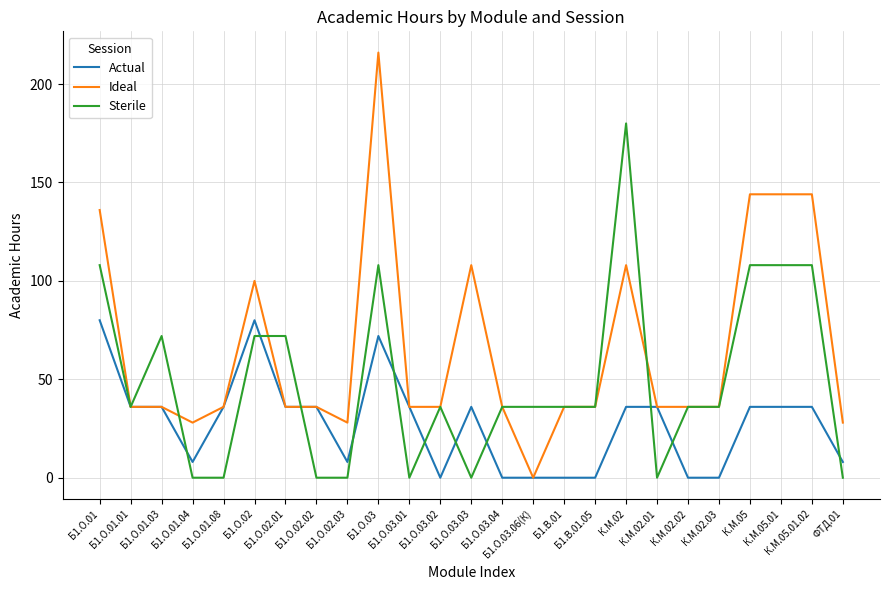

What is the highest value of the Actual series?

80